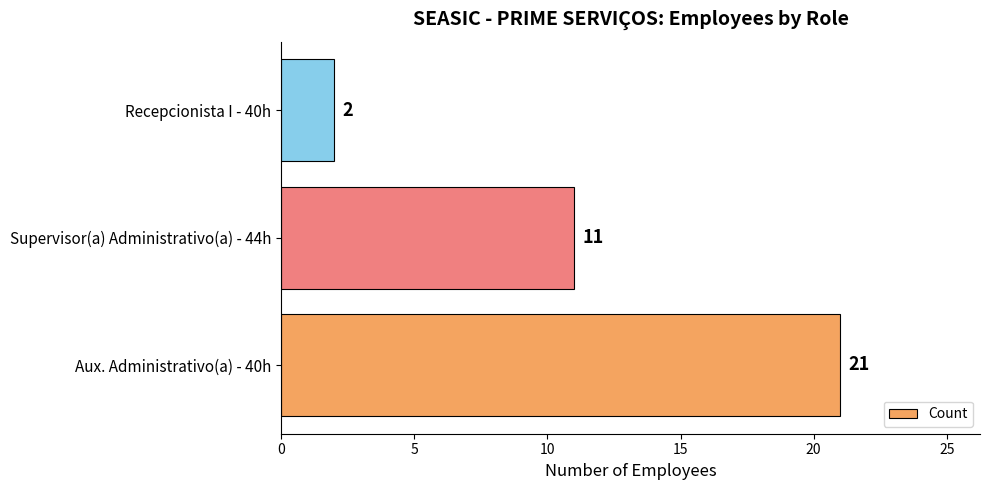

Is it true that the value at Aux. Administrativo(a) - 40h is 30?

False